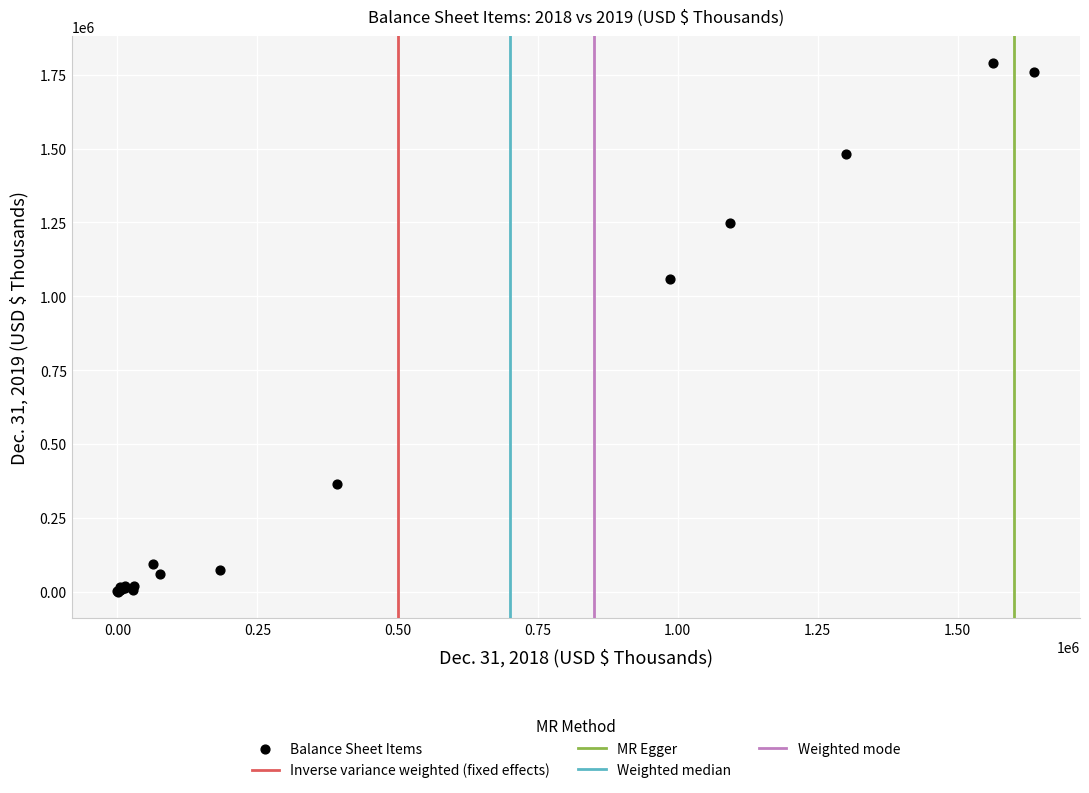

What Y value in the scatter plot is closest to 895587?

1058486